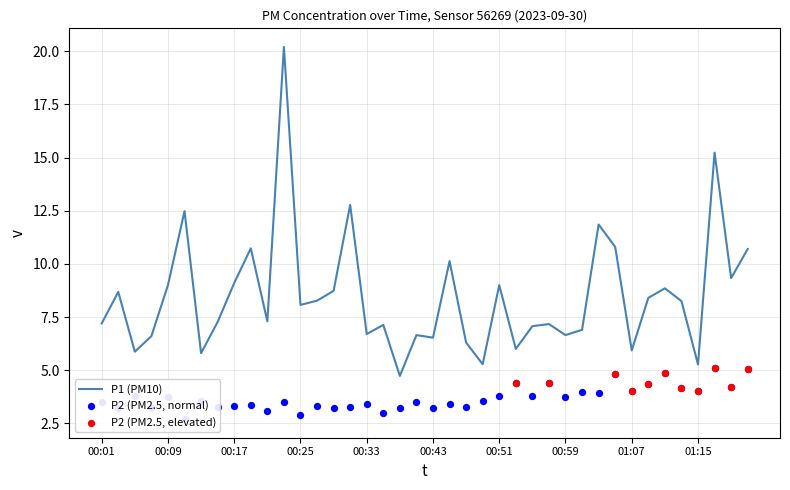

What is the total value across all series at 00:19?

14.1